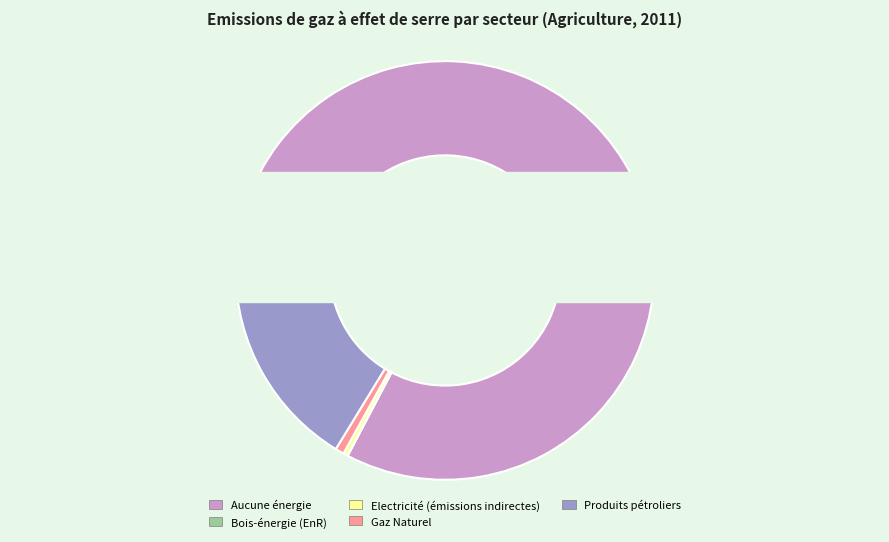

Combined, what portion of the pie is Bois-énergie (EnR) and Gaz Naturel?

0.7%